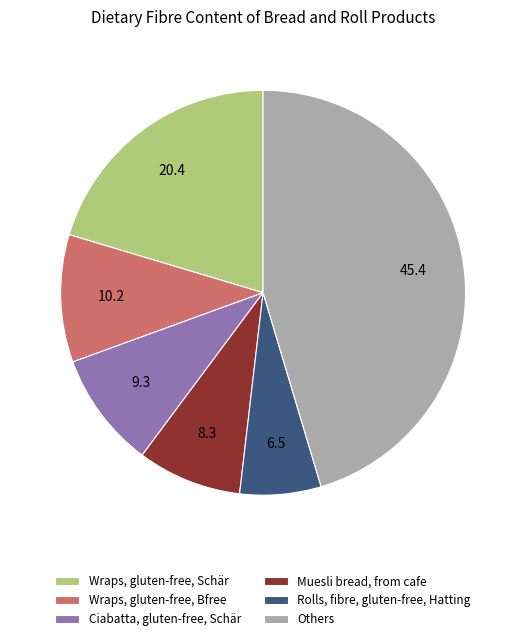

What is the ratio of the value at Rolls, fibre, gluten-free, Hatting to the value at Ciabatta, gluten-free, Schär?

0.7